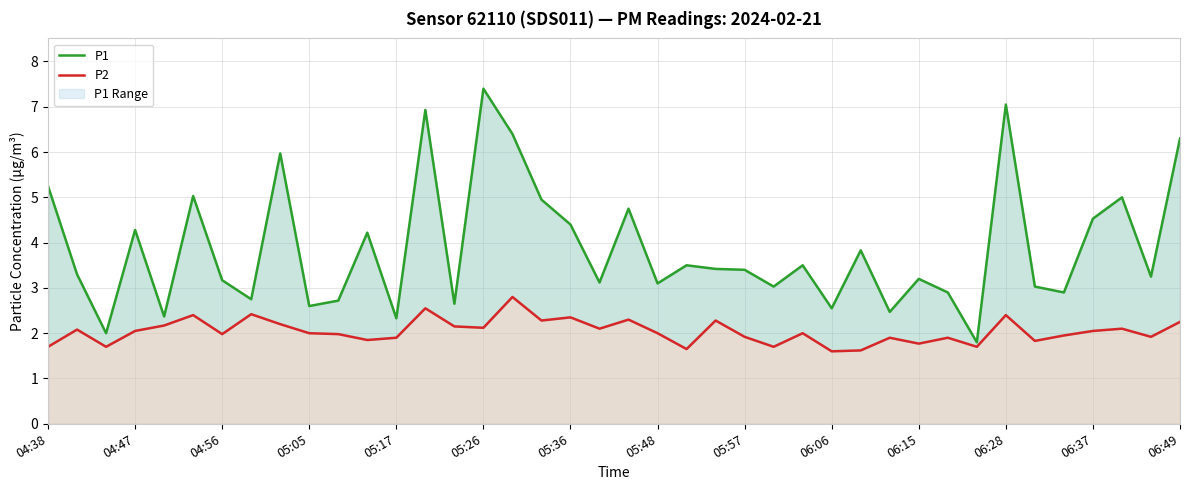

In P1, how many points are lower than both neighbors (excluding endpoints)?

14